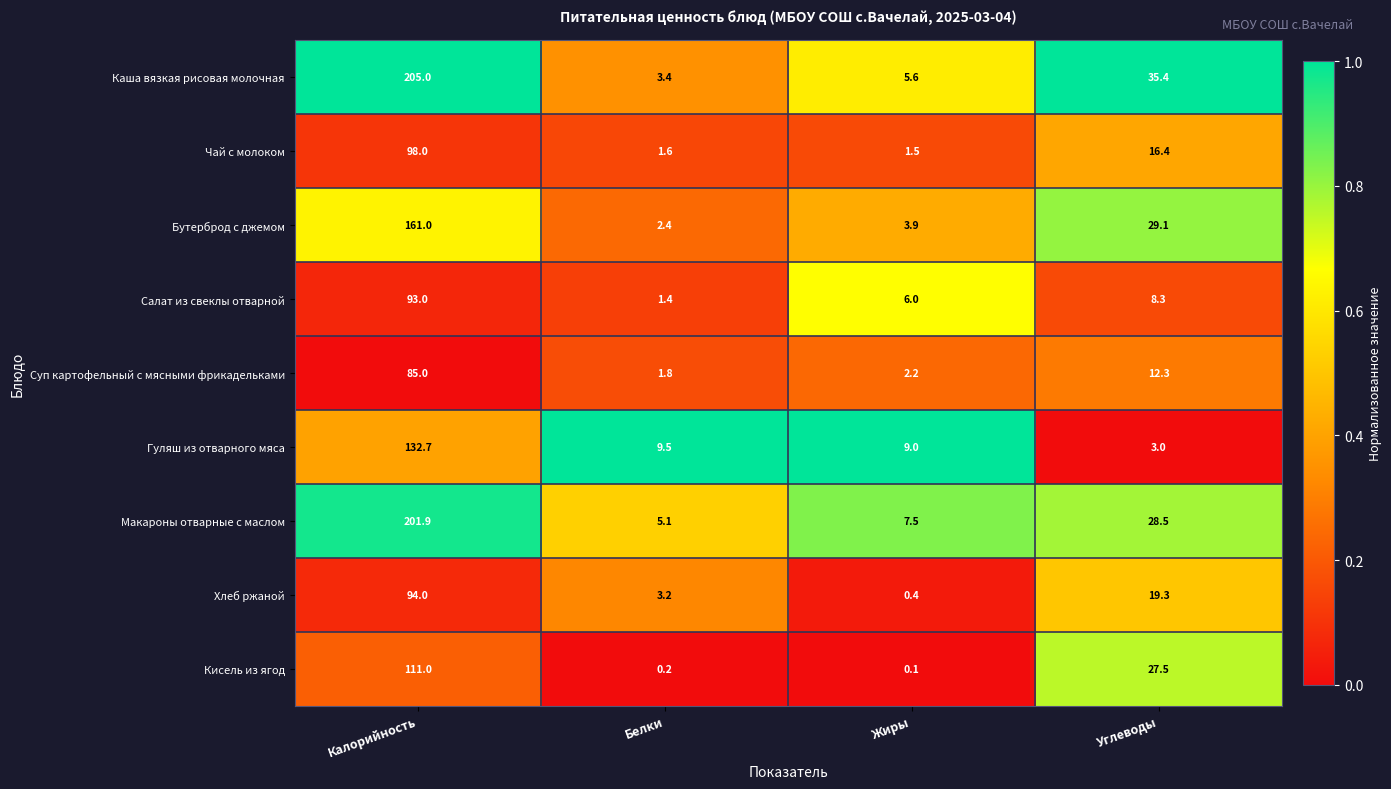

How many values in the Каша вязкая рисовая молочная series exceed 35?

2